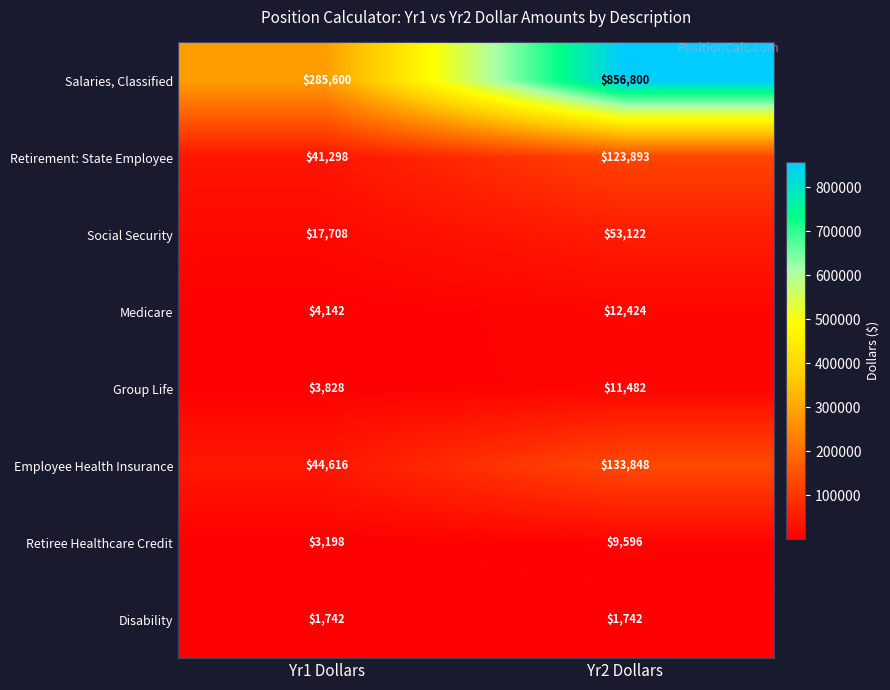

At how many categories does at least one series exceed 136054?

2